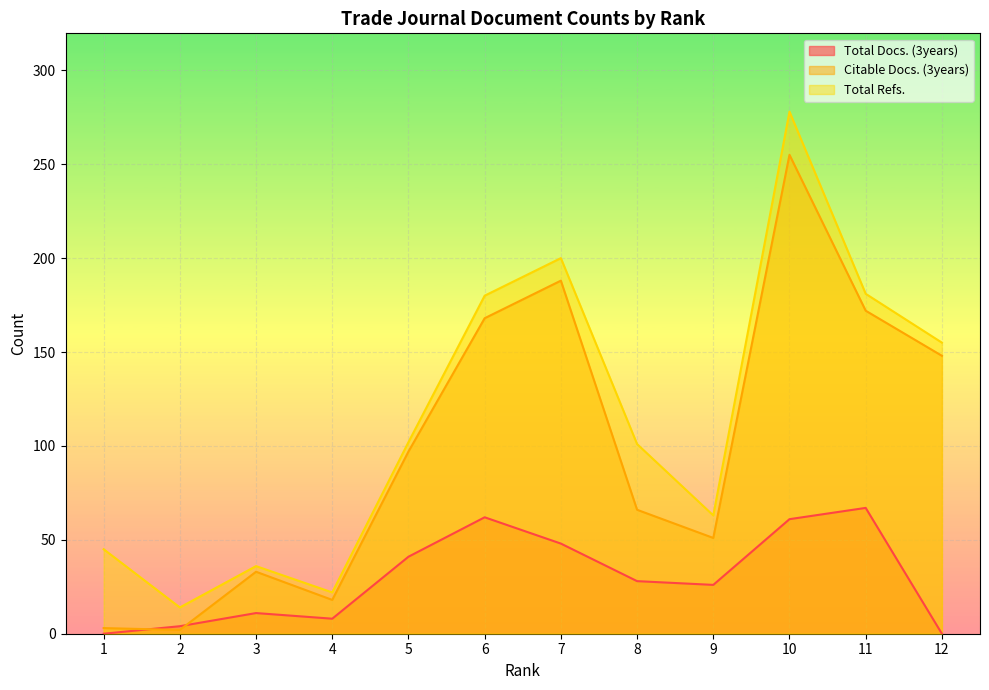

What is the approximate value of Total Refs. at 7?

200